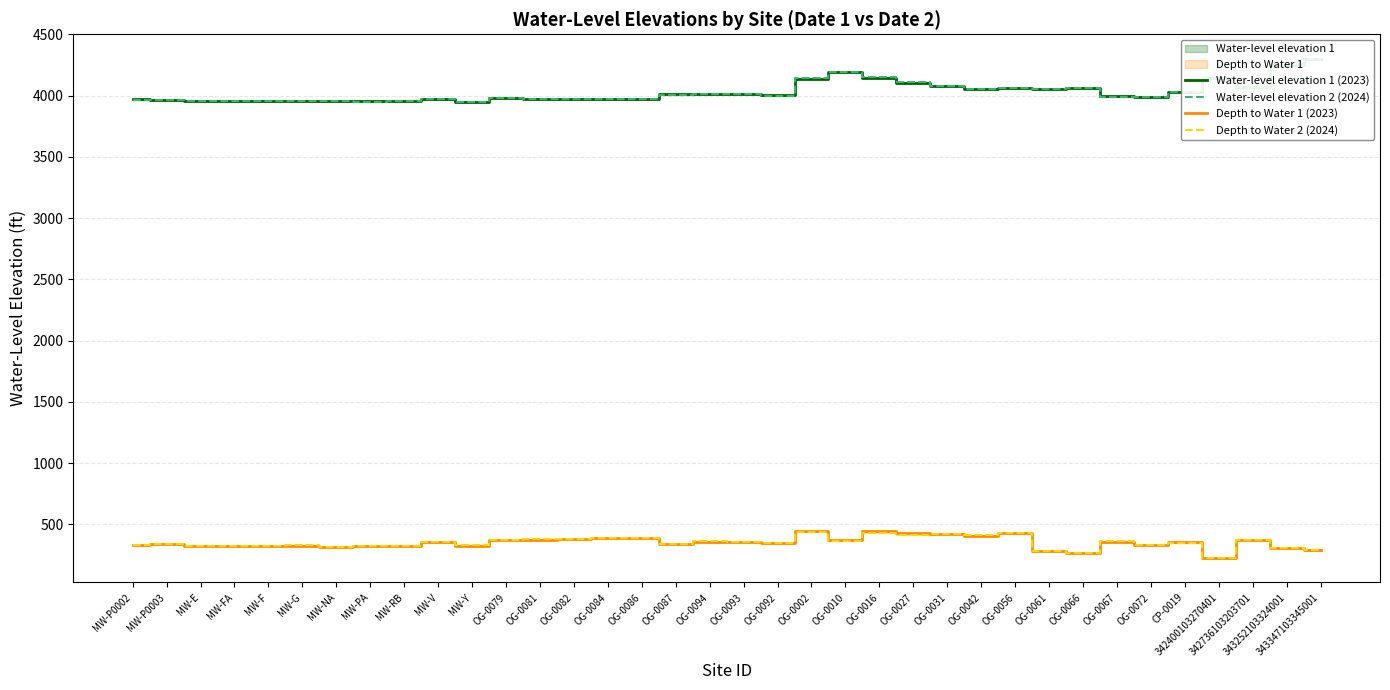

The Water-level elevation 1 (2023) series shows 3956.9 at MW-RB. True or false?

True